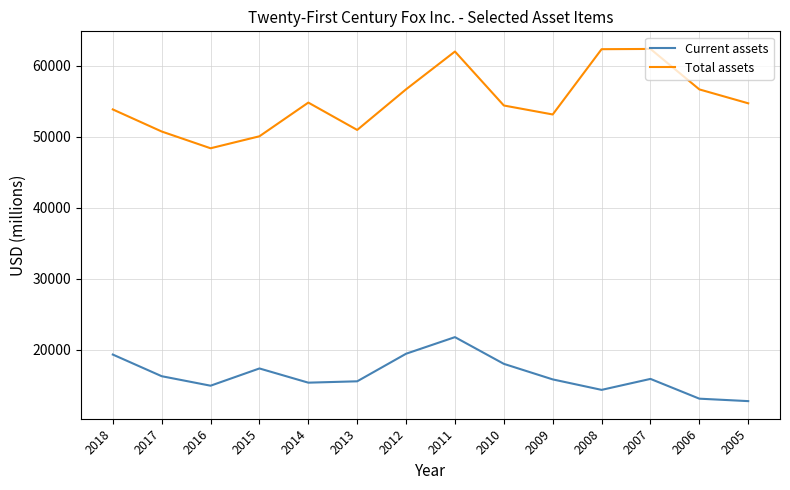

True or false: Total assets and Current assets intersect in this chart.

False